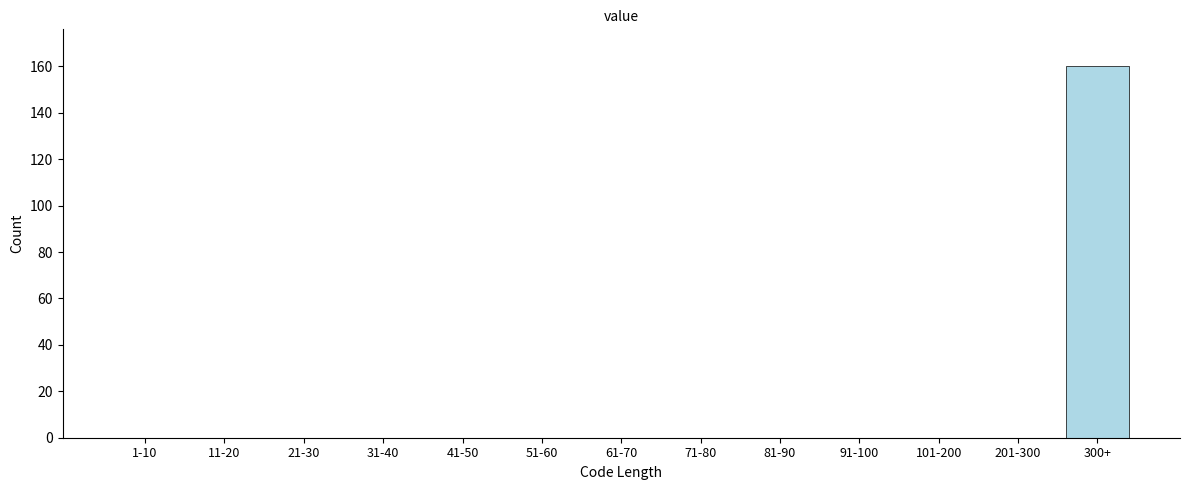

Reading left to right, list all the values displayed in this chart.

1-10=0	11-20=0	21-30=0	31-40=0	41-50=0	51-60=0	61-70=0	71-80=0	81-90=0	91-100=0	101-200=0	201-300=0	300+=160